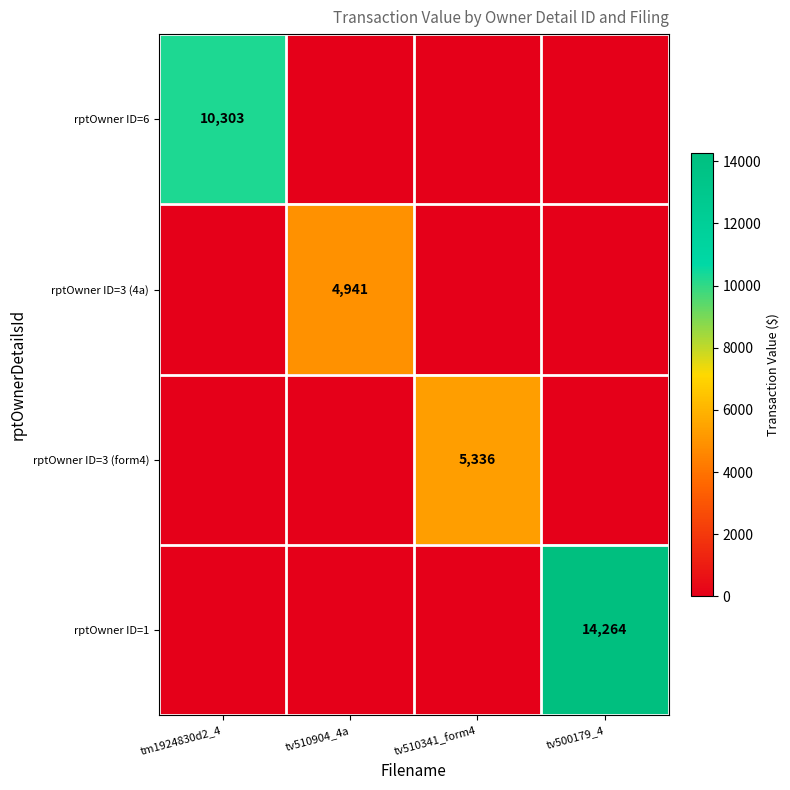

True or false: rptOwner ID=1 has a value of 21592 at tv500179_4.

False